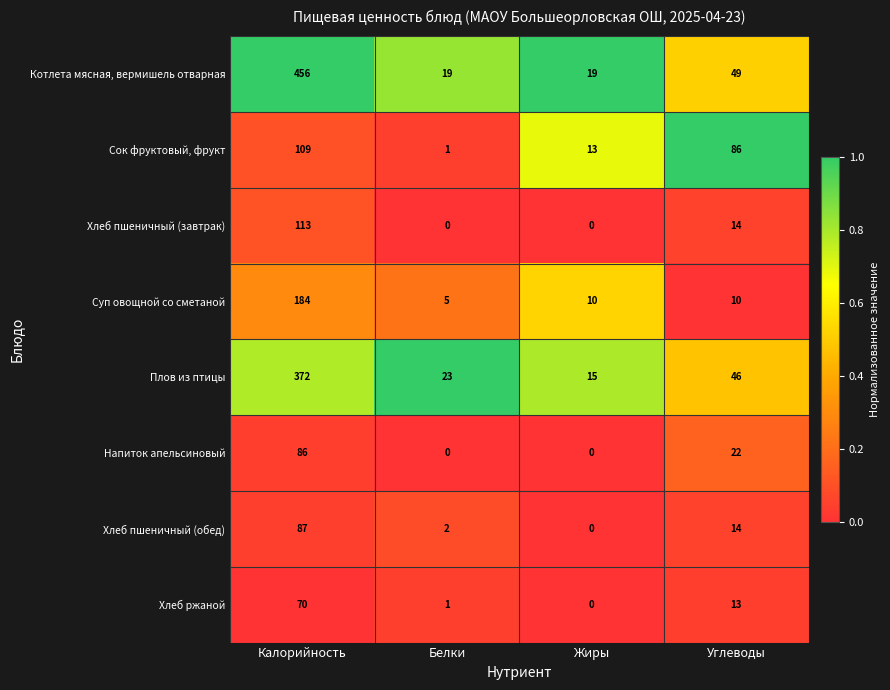

What is the total value across all series at Углеводы?

254